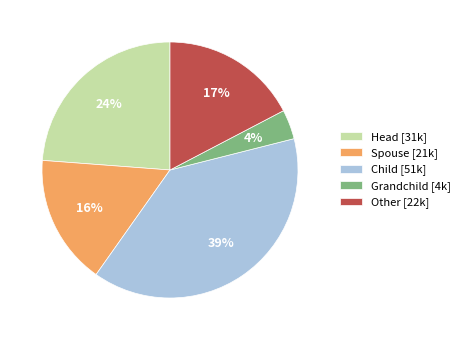

To the nearest percent, what is the difference between the largest and smallest slice percentages?

35%